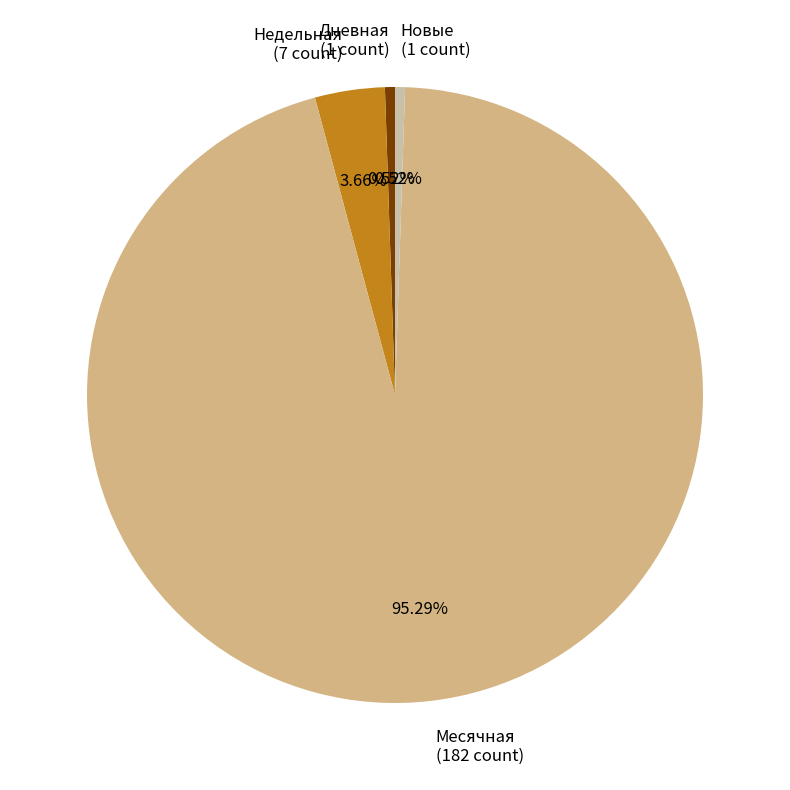

Is the sum of Недельная (7 count) and Месячная (182 count) greater than half?

Yes